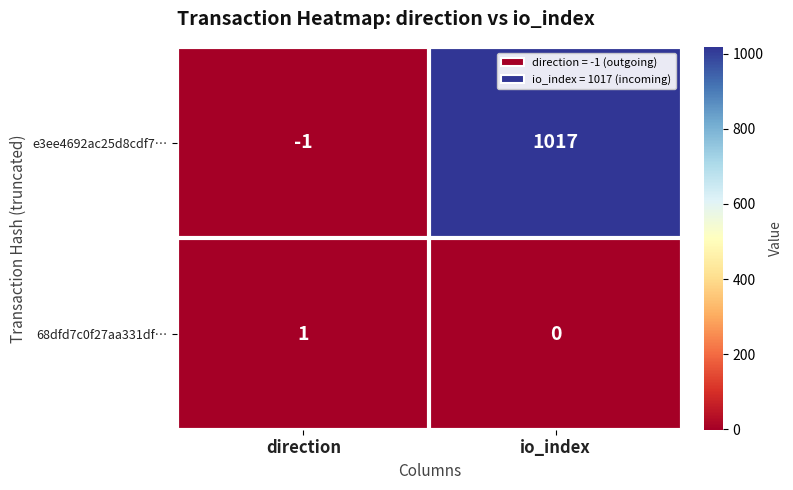

Rank the series by their average value, from lowest to highest.

68dfd7c0f27aa331df…, e3ee4692ac25d8cdf7…